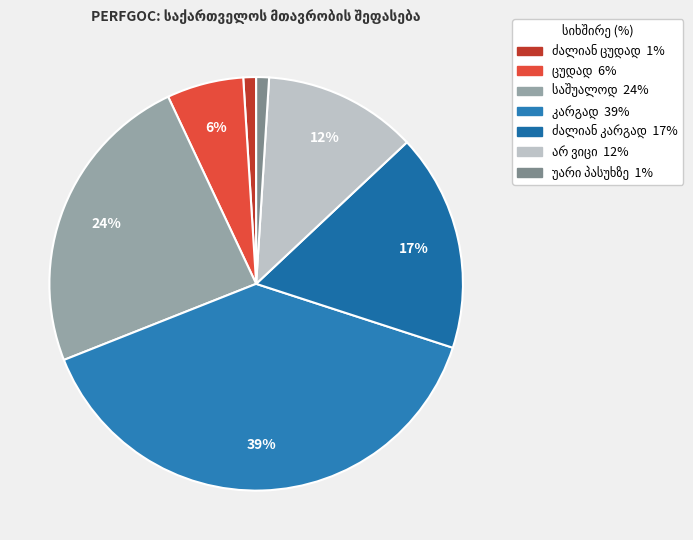

Count the number of slices in the pie.

7